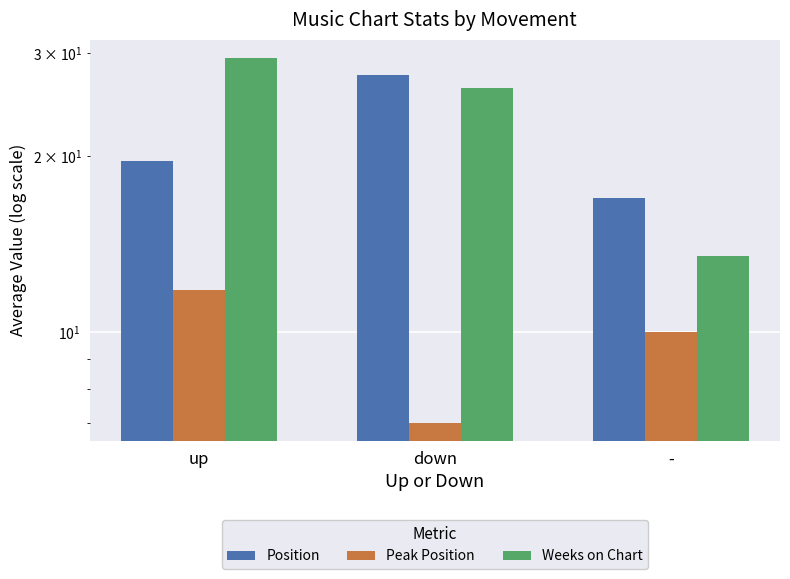

What is the maximum value shown in the chart?

29.5